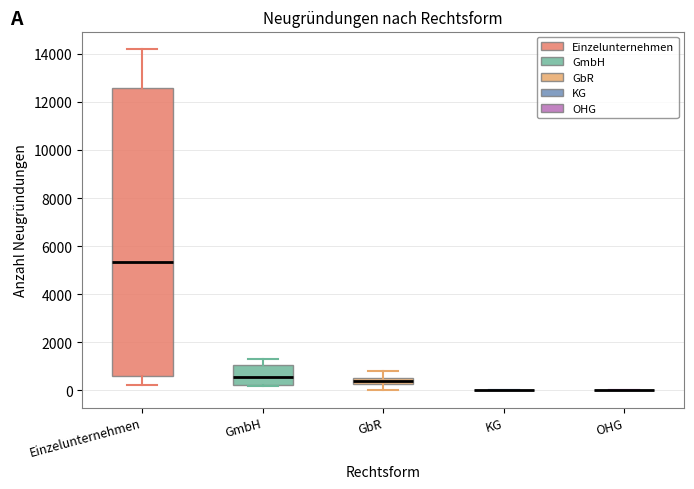

Comparing the boxes themselves (not the whiskers), which one is the tallest?

Einzelunternehmen